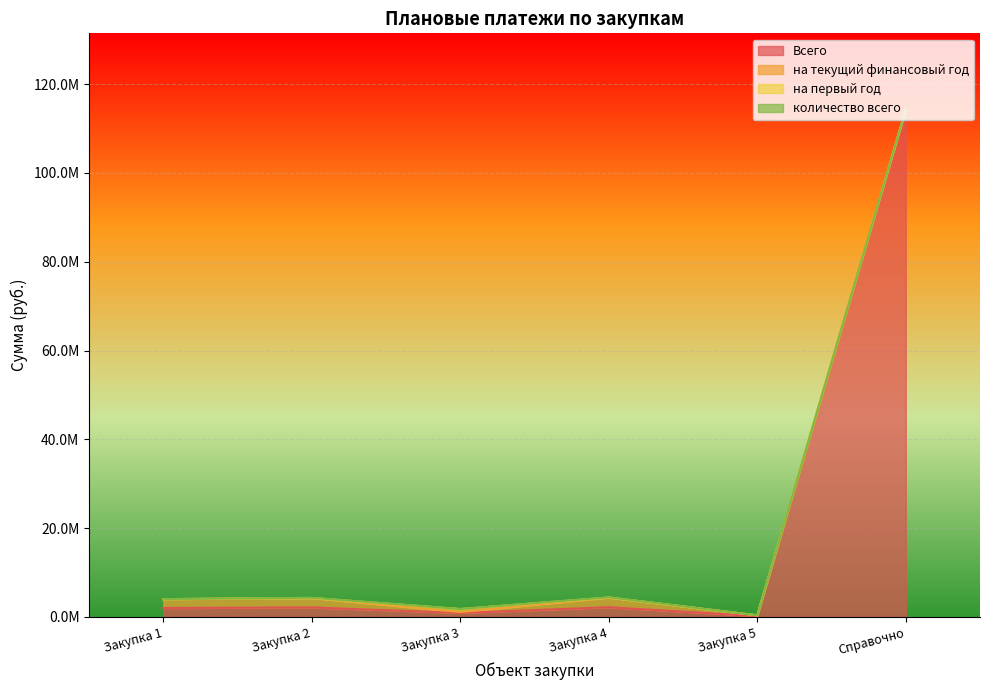

What is the sum of the Всего values at Закупка 3 and Закупка 1?

2888088.8